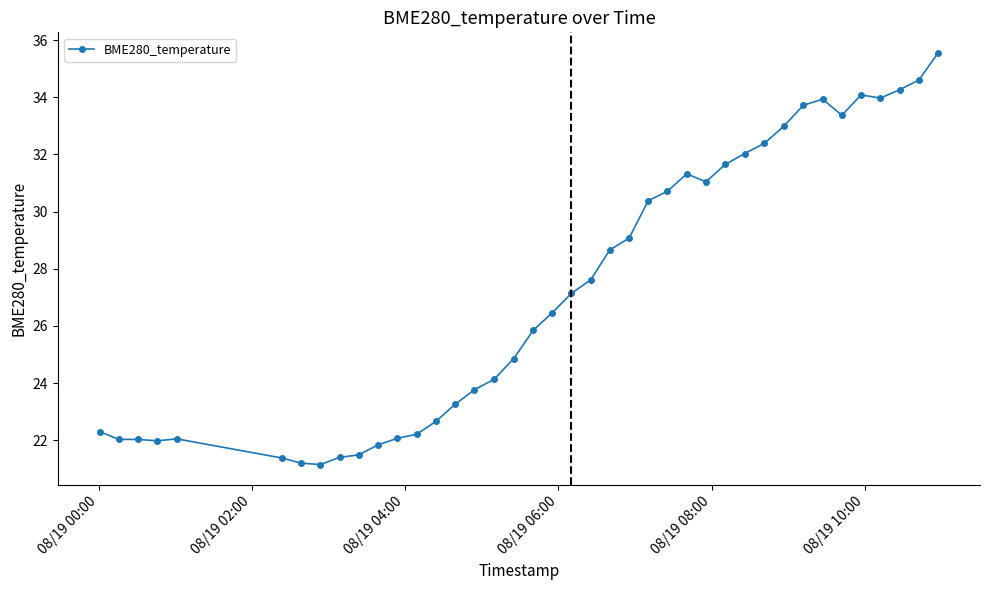

True or false: there are more than 2 points higher than both neighbors.

True